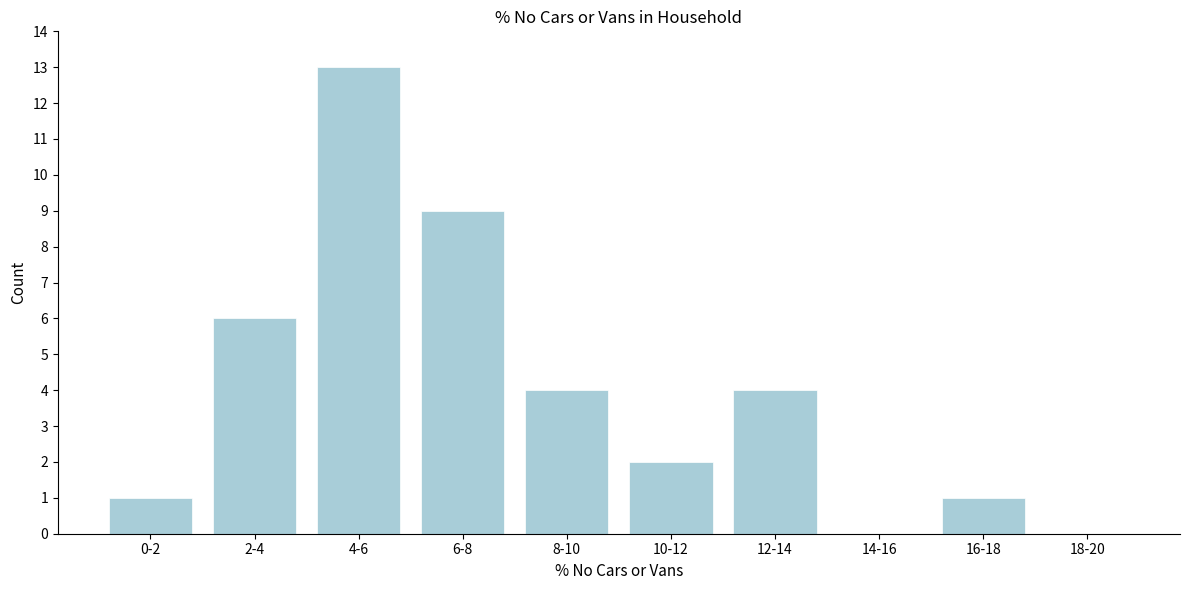

Reading left to right, what are all the values shown in this chart?

0-2=1	2-4=6	4-6=13	6-8=9	8-10=4	10-12=2	12-14=4	14-16=0	16-18=1	18-20=0